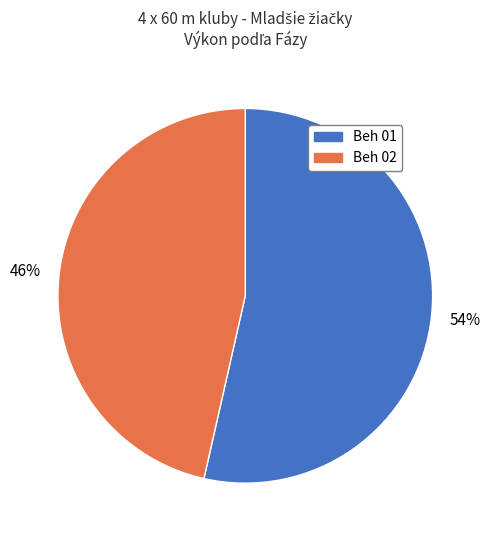

To the nearest percent, what is the average slice percentage?

50%